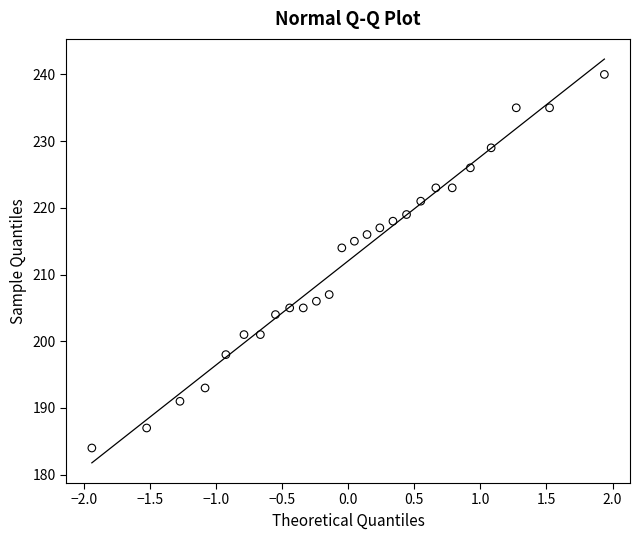

What is the range of Y values (max minus min)?

56